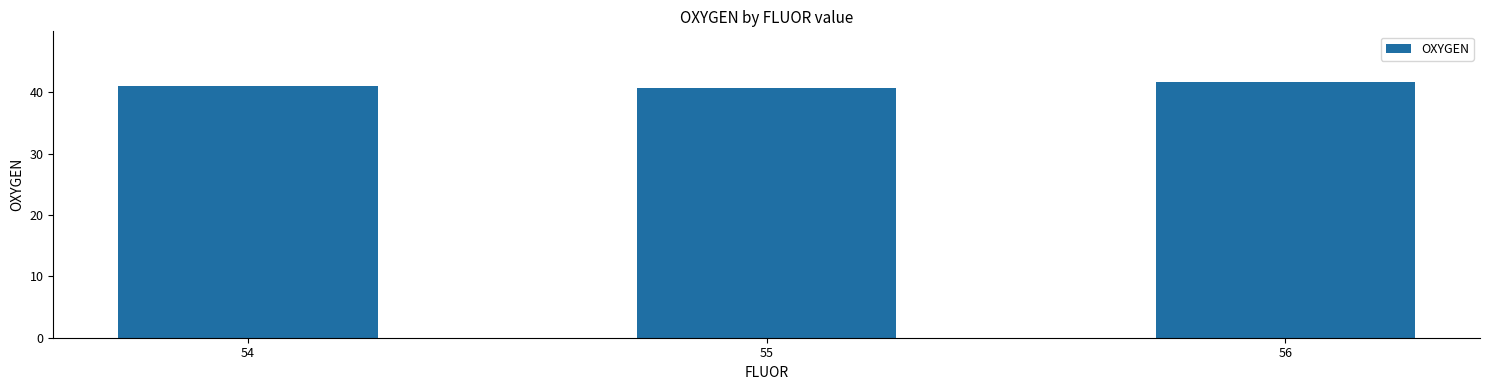

Count the number of values greater than 41.

2